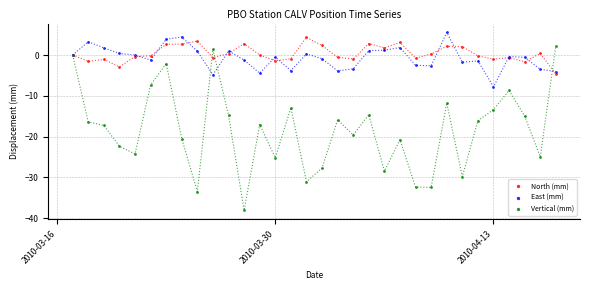

Which series reaches the maximum Y coordinate?

East (mm)